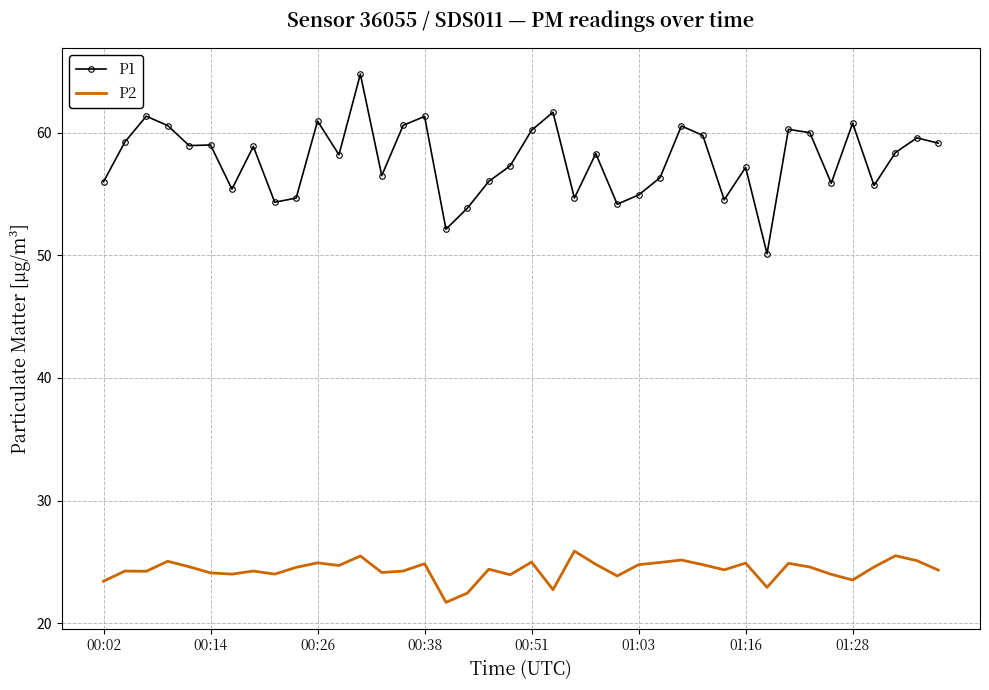

True or false: P1 and P2 cross at least once.

False